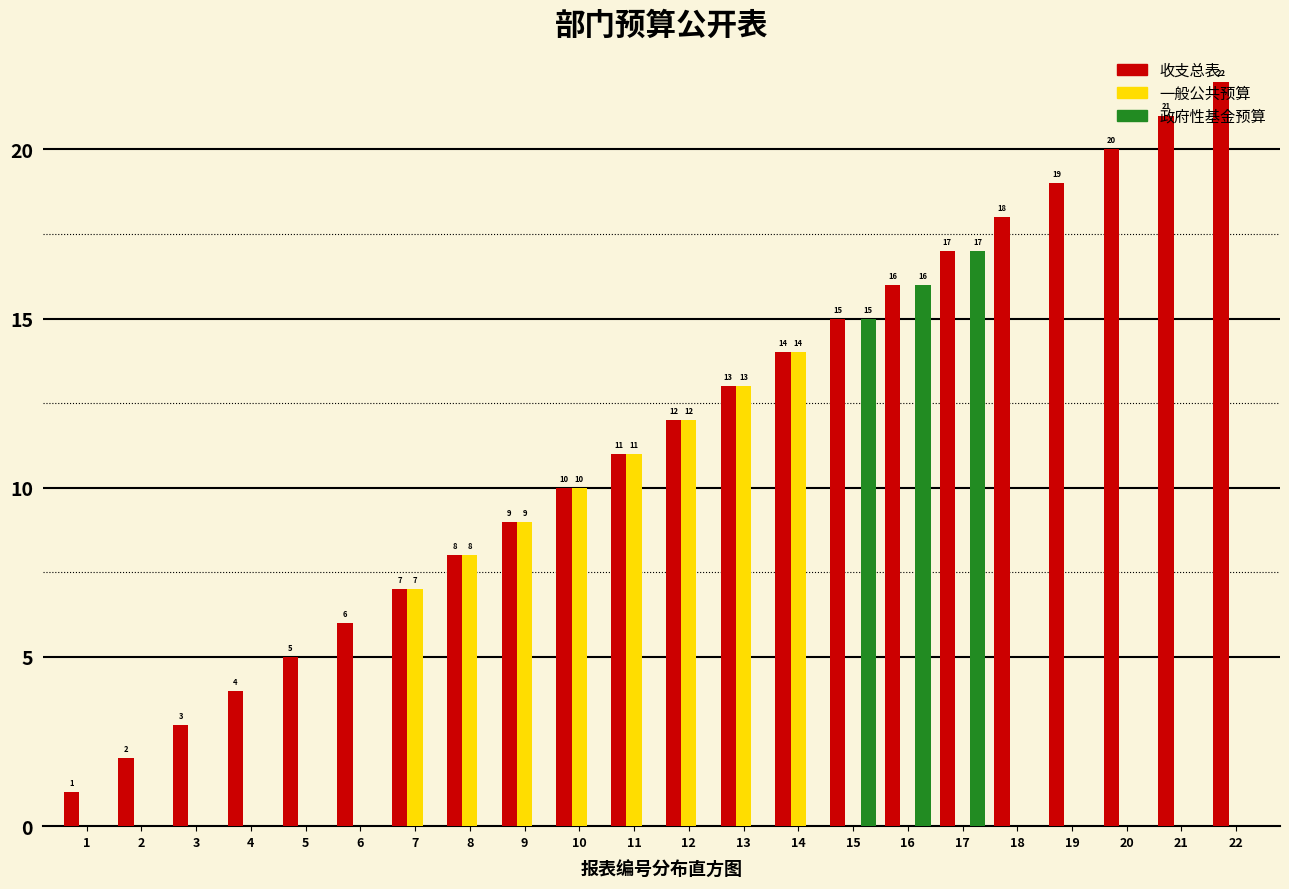

Where is 政府性基金预算 nearest to the value 8?

15